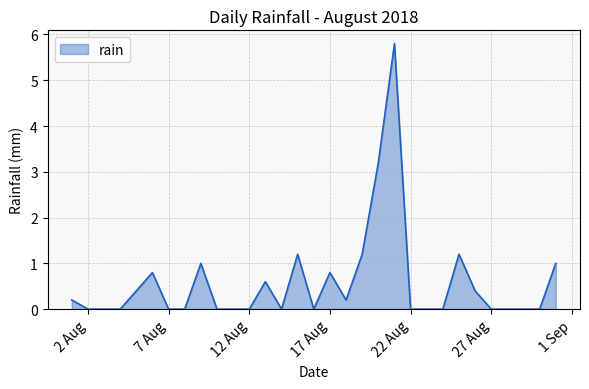

What is the maximum value shown in the chart?

5.8